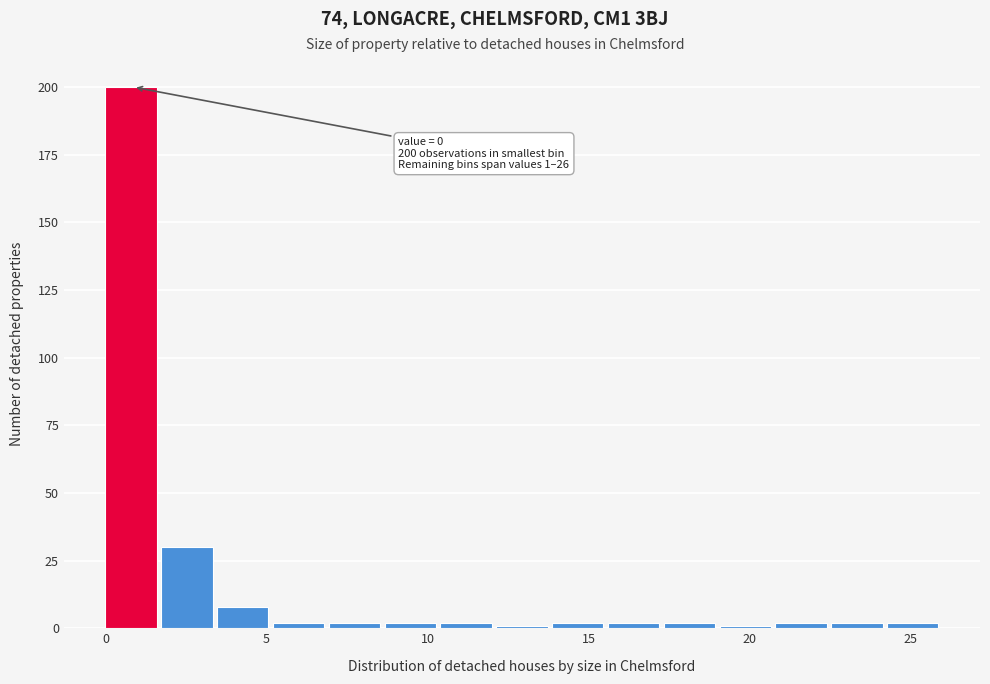

Around what value on the x-axis is the tallest bar? Give the approximate position of its centre, as read against the axis.

1.0